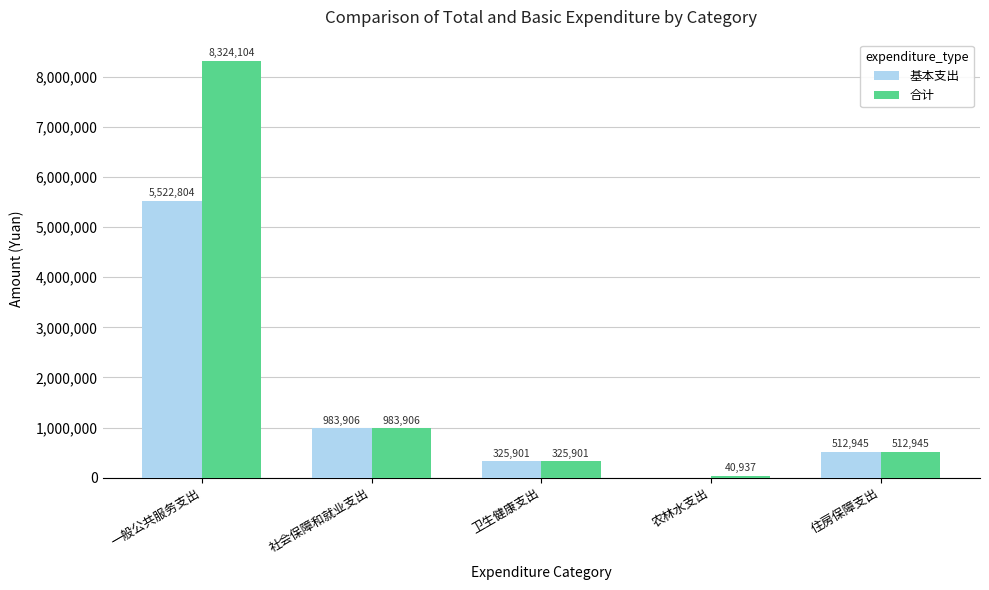

Which label corresponds to the largest value in the chart?

一般公共服务支出